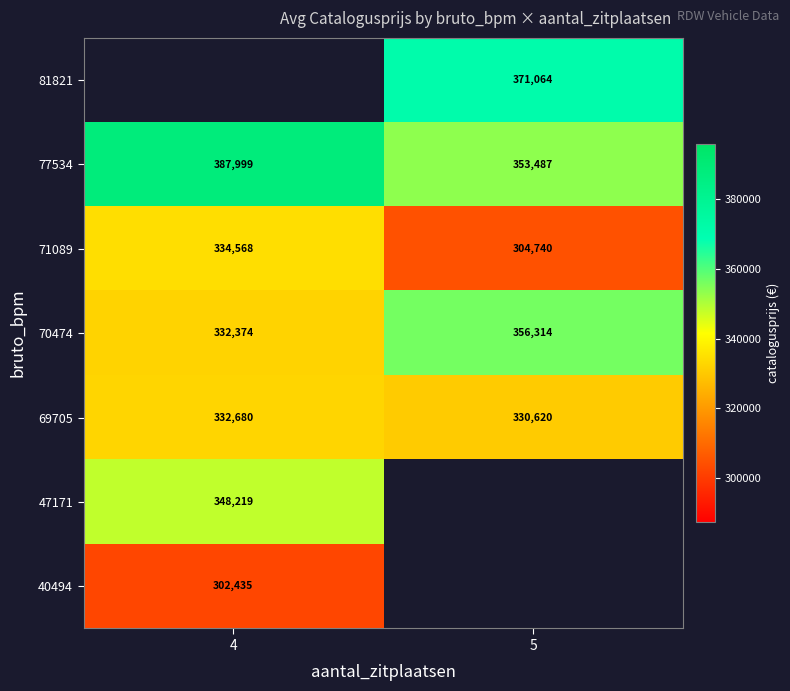

Rank the categories by 77534 value from lowest to highest.

5, 4